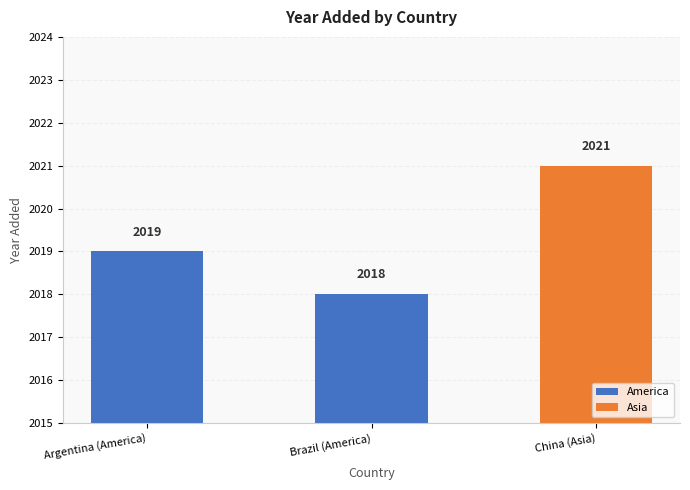

How many categories are shown in the chart?

3